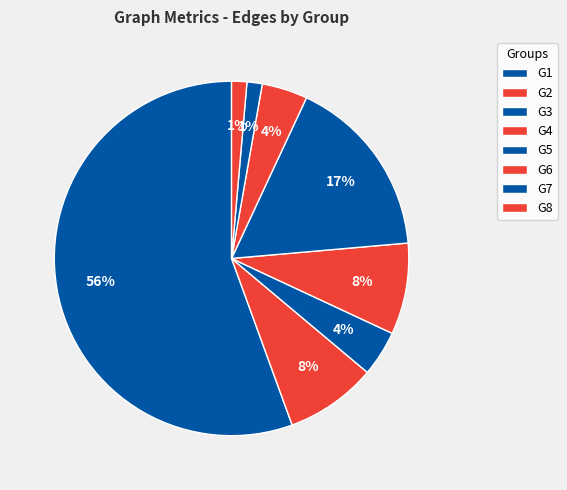

How many slices are in this pie chart?

8